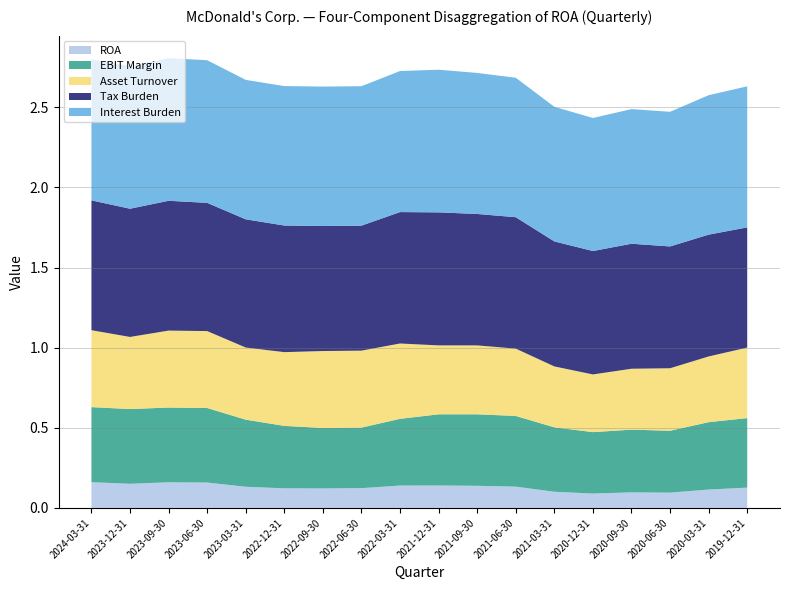

Reading left to right, what are all the values shown in this chart?

ROA: 2024-03-31=0.2	2023-12-31=0.2	2023-09-30=0.2	2023-06-30=0.2	2023-03-31=0.1	2022-12-31=0.1	2022-09-30=0.1	2022-06-30=0.1	2022-03-31=0.1	2021-12-31=0.1	2021-09-30=0.1	2021-06-30=0.1	2021-03-31=0.1	2020-12-31=0.1	2020-09-30=0.1	2020-06-30=0.1	2020-03-31=0.1	2019-12-31=0.1
EBIT Margin: 2024-03-31=0.5	2023-12-31=0.5	2023-09-30=0.5	2023-06-30=0.5	2023-03-31=0.4	2022-12-31=0.4	2022-09-30=0.4	2022-06-30=0.4	2022-03-31=0.4	2021-12-31=0.4	2021-09-30=0.4	2021-06-30=0.4	2021-03-31=0.4	2020-12-31=0.4	2020-09-30=0.4	2020-06-30=0.4	2020-03-31=0.4	2019-12-31=0.4
Asset Turnover: 2024-03-31=0.5	2023-12-31=0.5	2023-09-30=0.5	2023-06-30=0.5	2023-03-31=0.5	2022-12-31=0.5	2022-09-30=0.5	2022-06-30=0.5	2022-03-31=0.5	2021-12-31=0.4	2021-09-30=0.4	2021-06-30=0.4	2021-03-31=0.4	2020-12-31=0.4	2020-09-30=0.4	2020-06-30=0.4	2020-03-31=0.4	2019-12-31=0.4
Tax Burden: 2024-03-31=0.8	2023-12-31=0.8	2023-09-30=0.8	2023-06-30=0.8	2023-03-31=0.8	2022-12-31=0.8	2022-09-30=0.8	2022-06-30=0.8	2022-03-31=0.8	2021-12-31=0.8	2021-09-30=0.8	2021-06-30=0.8	2021-03-31=0.8	2020-12-31=0.8	2020-09-30=0.8	2020-06-30=0.8	2020-03-31=0.8	2019-12-31=0.8
Interest Burden: 2024-03-31=0.9	2023-12-31=0.9	2023-09-30=0.9	2023-06-30=0.9	2023-03-31=0.9	2022-12-31=0.9	2022-09-30=0.9	2022-06-30=0.9	2022-03-31=0.9	2021-12-31=0.9	2021-09-30=0.9	2021-06-30=0.9	2021-03-31=0.8	2020-12-31=0.8	2020-09-30=0.8	2020-06-30=0.8	2020-03-31=0.9	2019-12-31=0.9